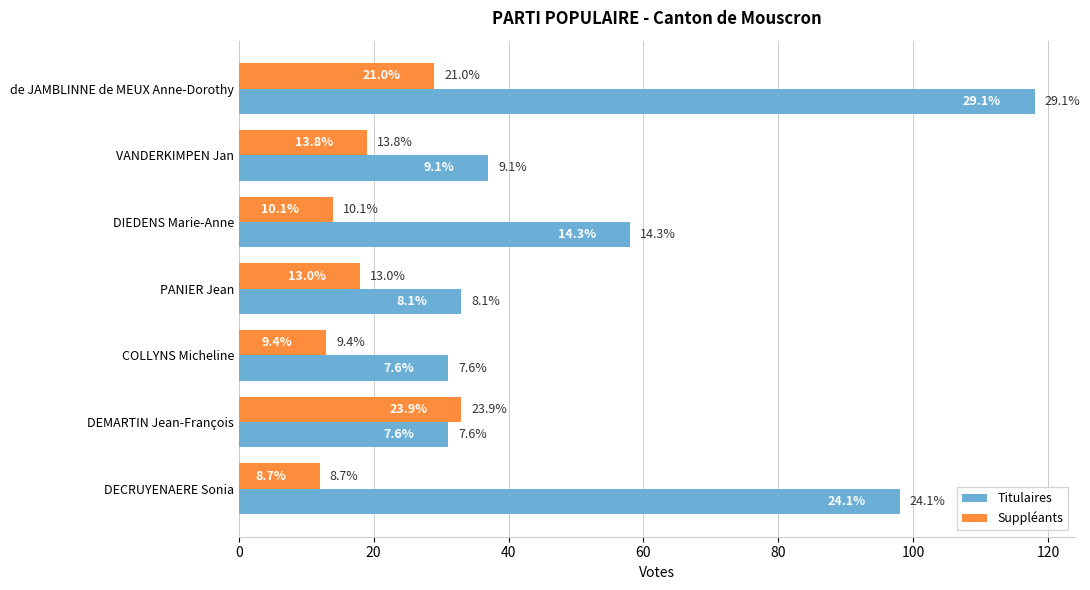

What is the difference between the second highest and second lowest values in the Suppléants series?

16